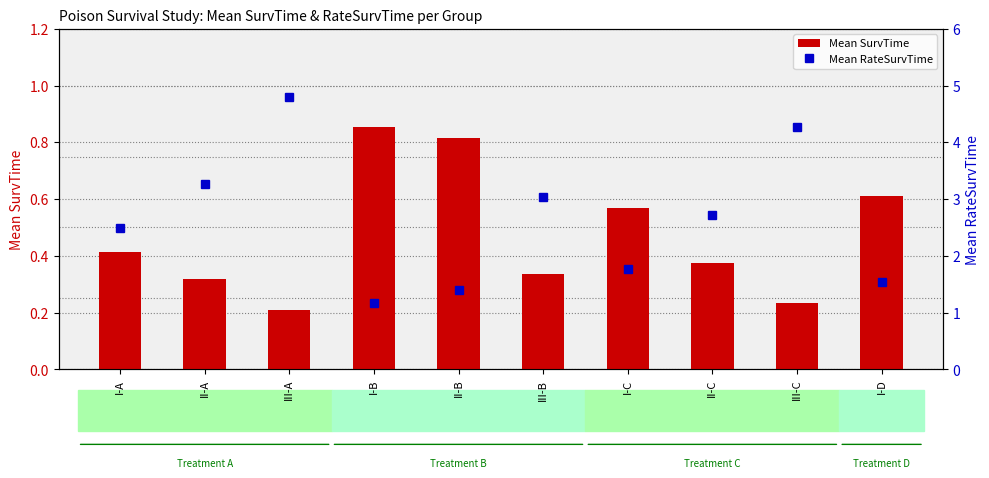

The Mean SurvTime series shows 0.4 at I-A. True or false?

True